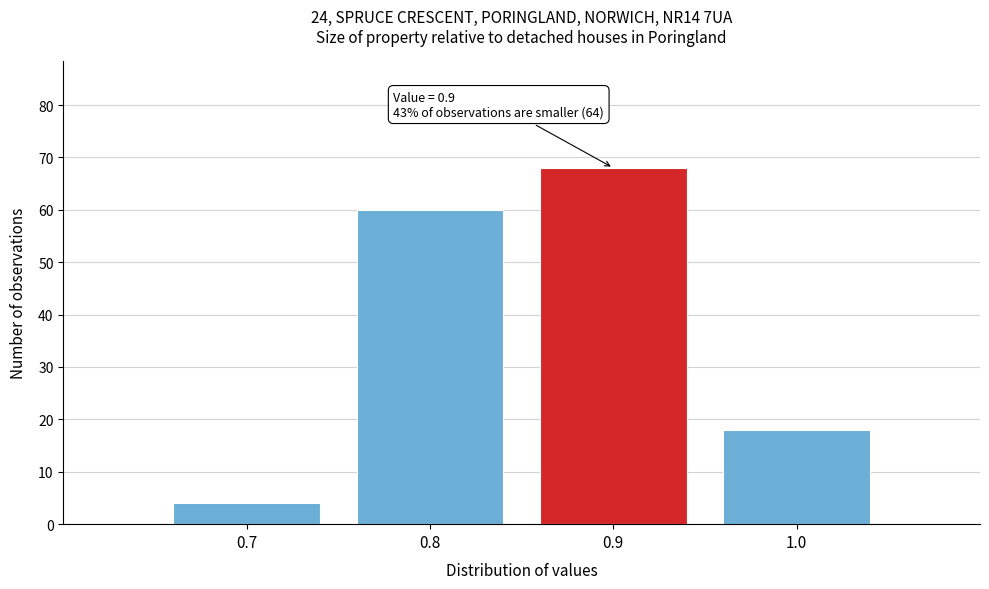

Which range on the x-axis has the tallest bar?

0.85 to 0.95